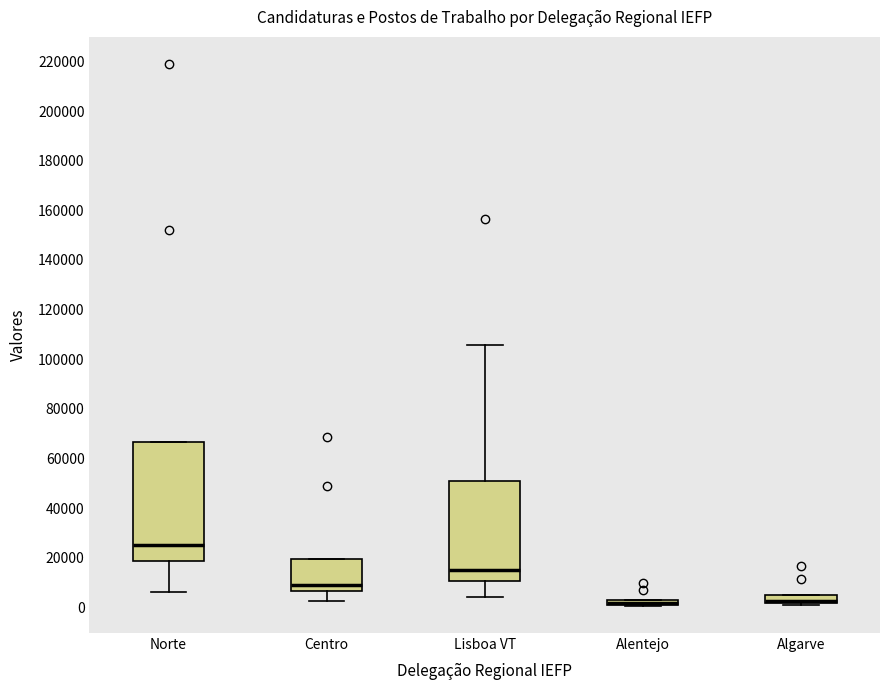

Which box is the tallest, from its lower edge to its upper edge?

Norte